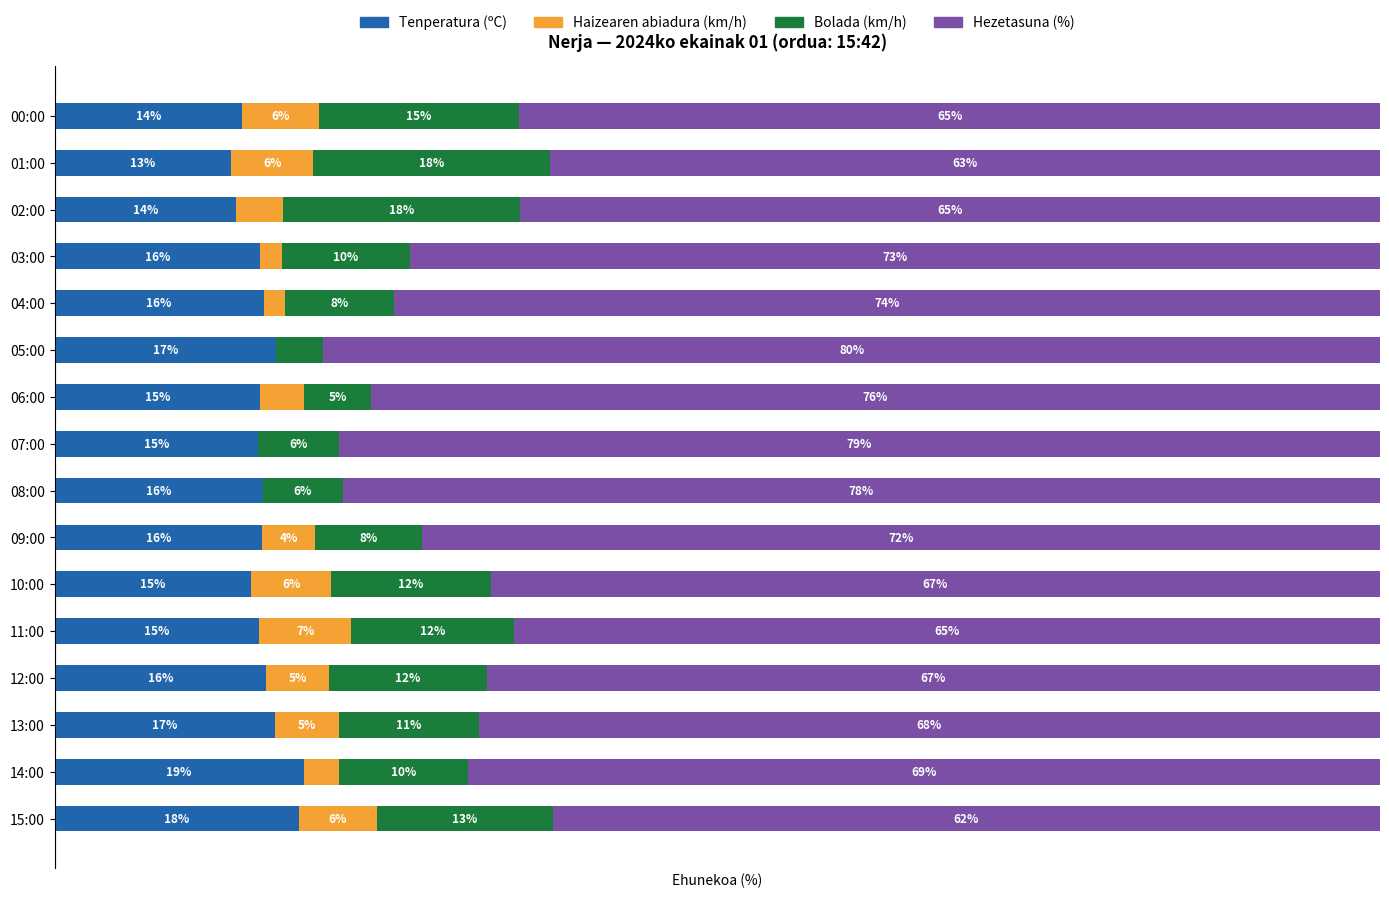

Which category has the highest value in the Tenperatura (ºC) series?

14:00